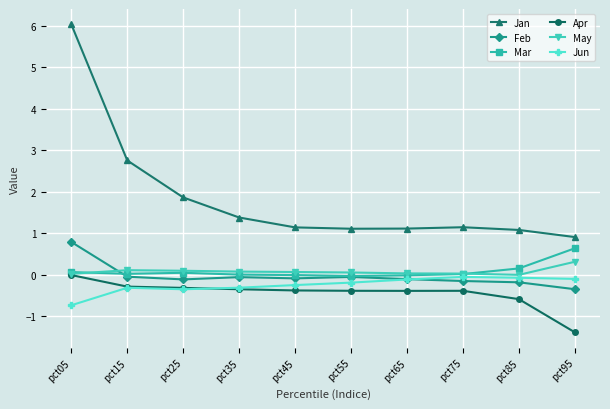

True or false: Jan has a value of 1.2 at pct75.

True